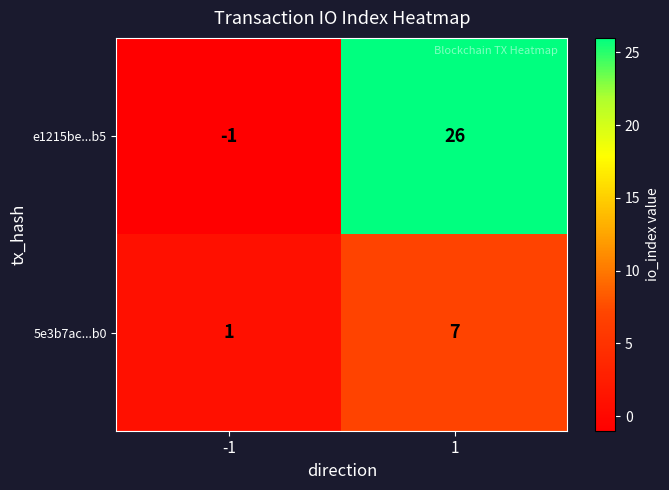

Which series has the largest total across all categories?

e1215be...b5